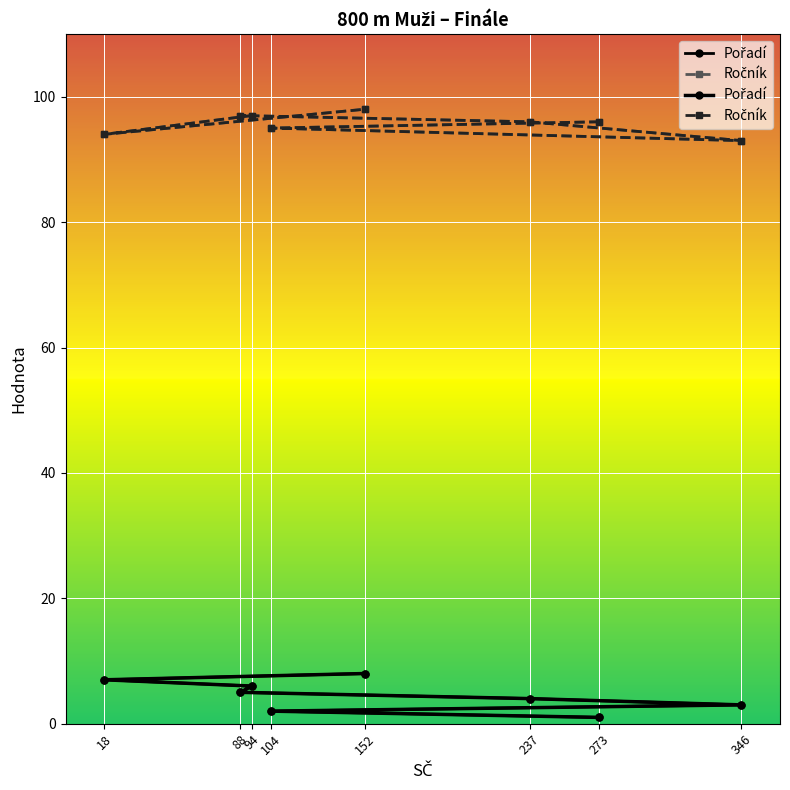

What is the average value of the Ročník series?

96